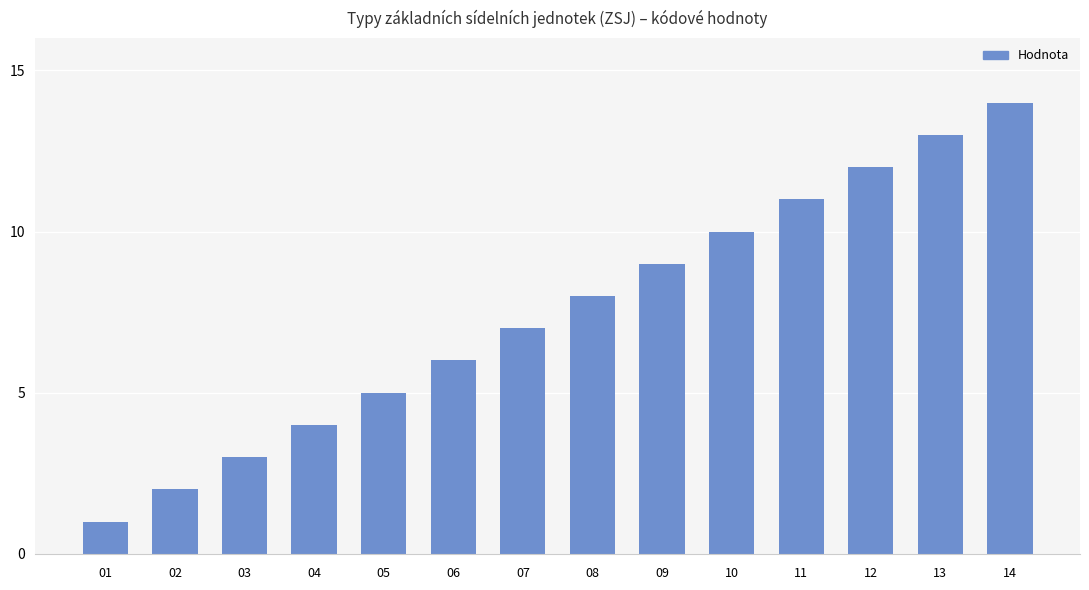

Which label corresponds to the smallest value in the chart?

01